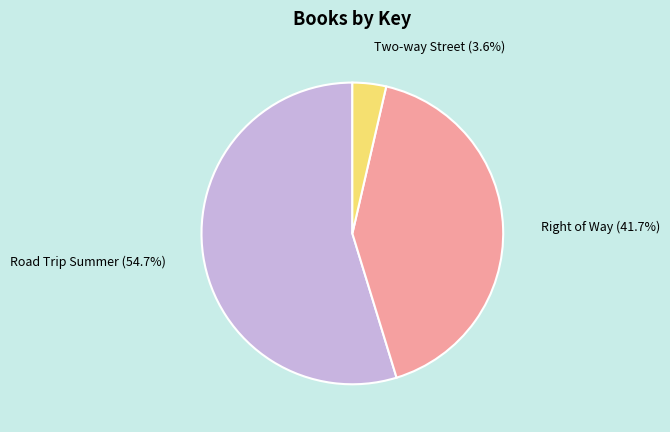

Is there a majority slice in this chart?

Yes